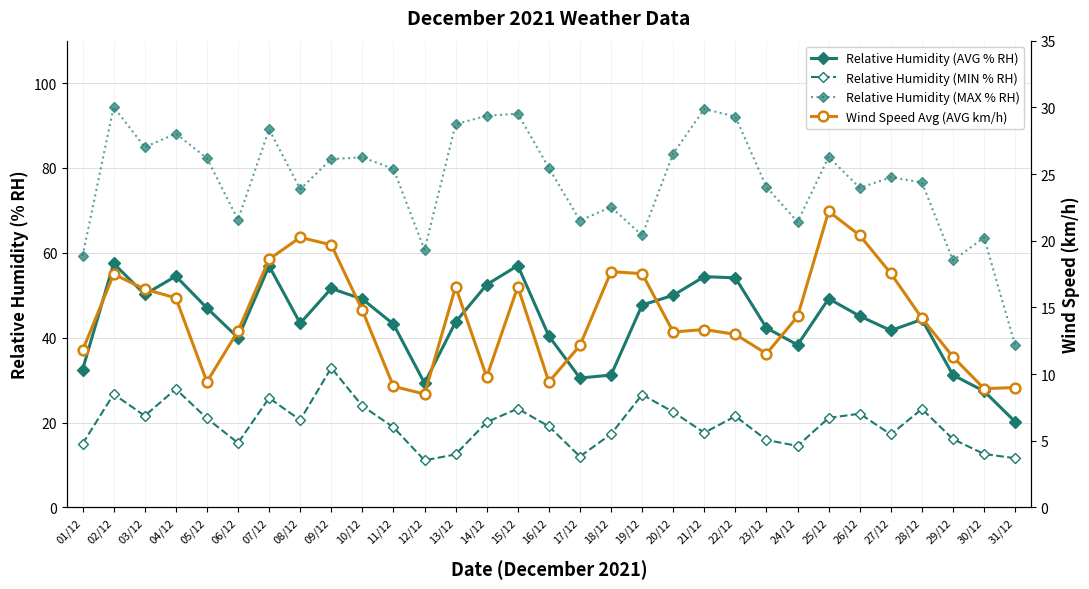

True or false: Relative Humidity (AVG % RH) has more than 0 interior local peaks.

True